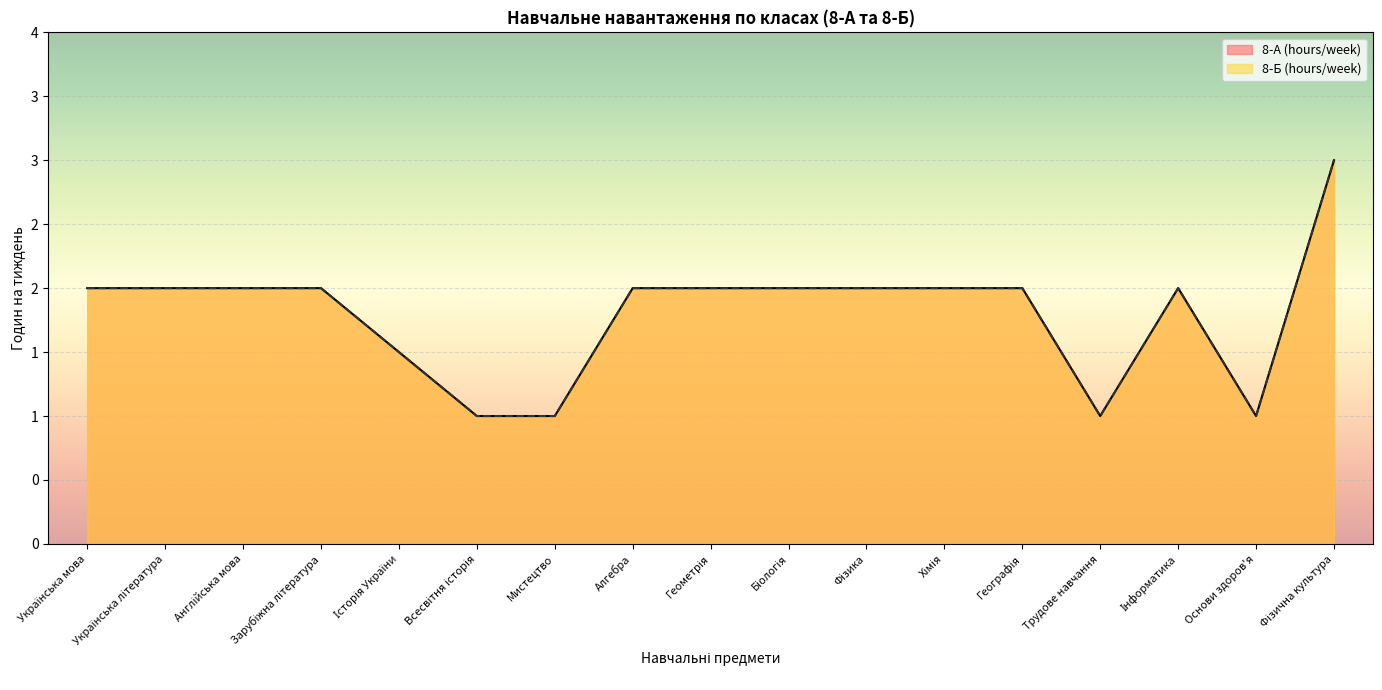

What is the highest value of the 8-Б (hours/week) series?

3.0